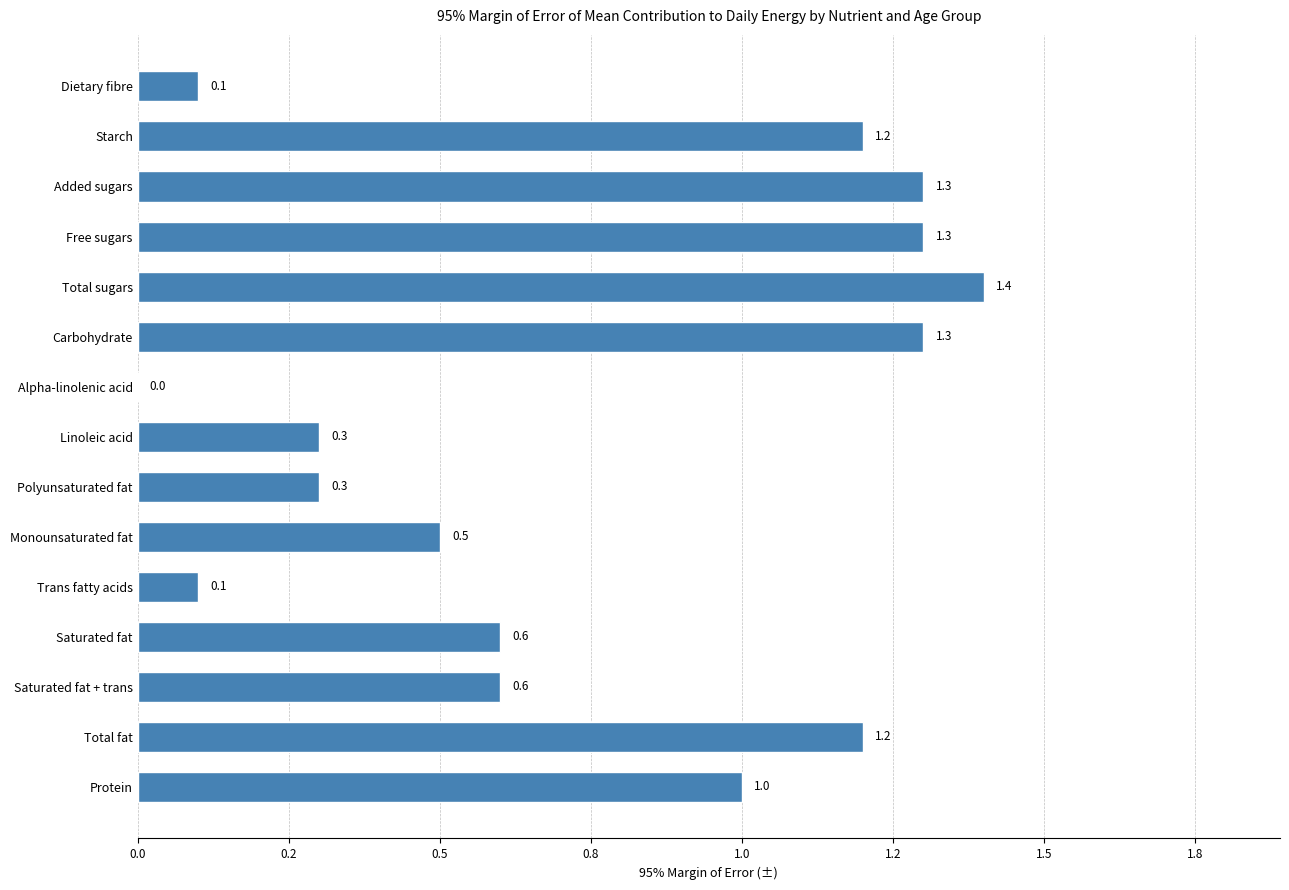

Are the bars horizontal?

Yes